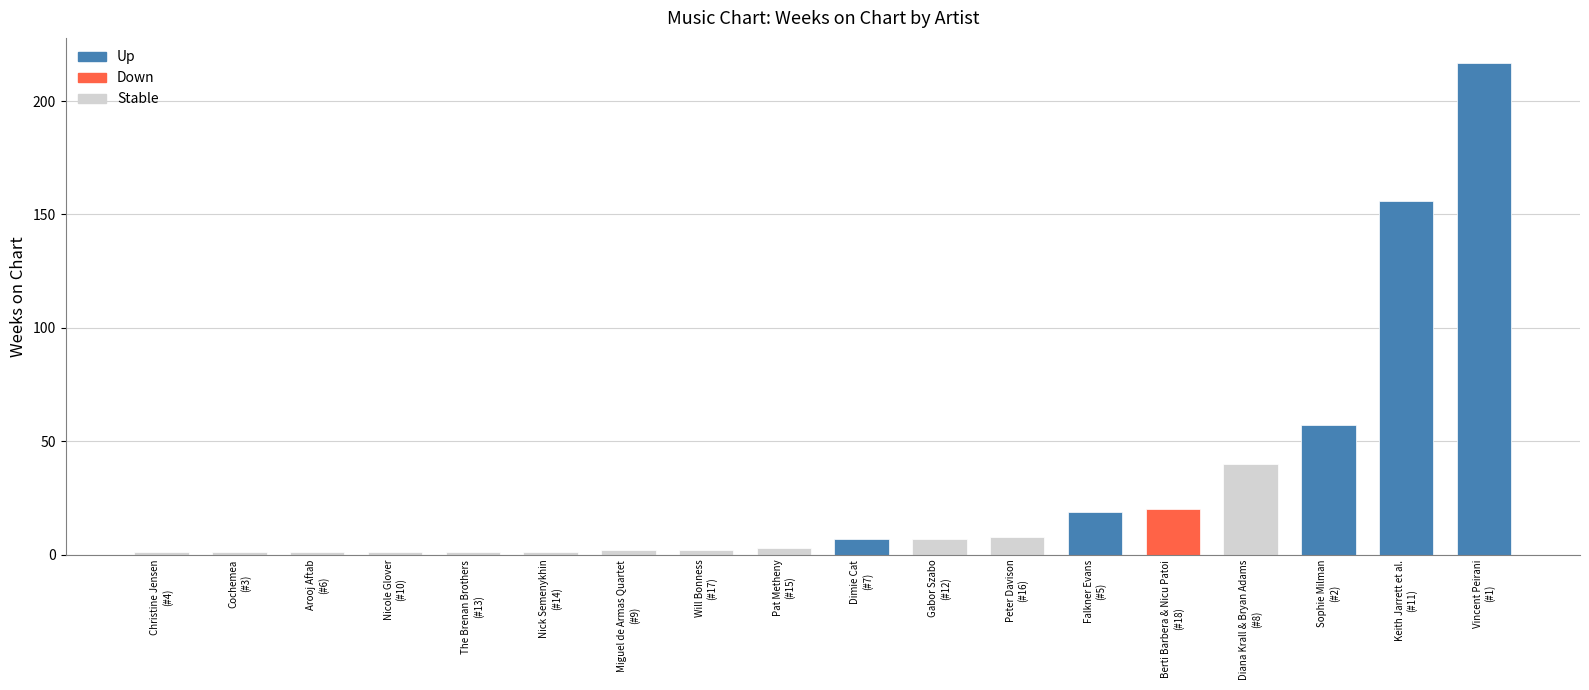

How many values are below 7?

9